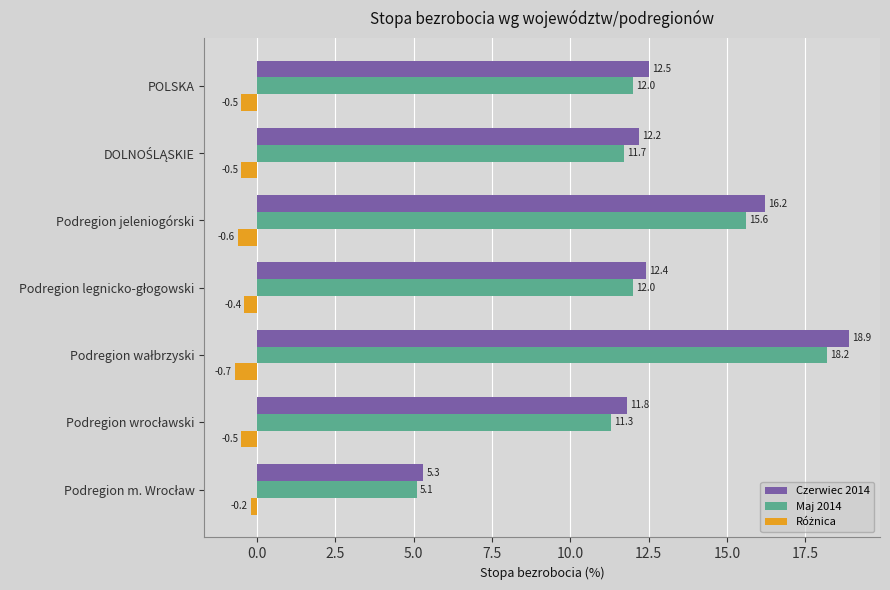

What is the lowest value of the Czerwiec 2014 series?

5.3